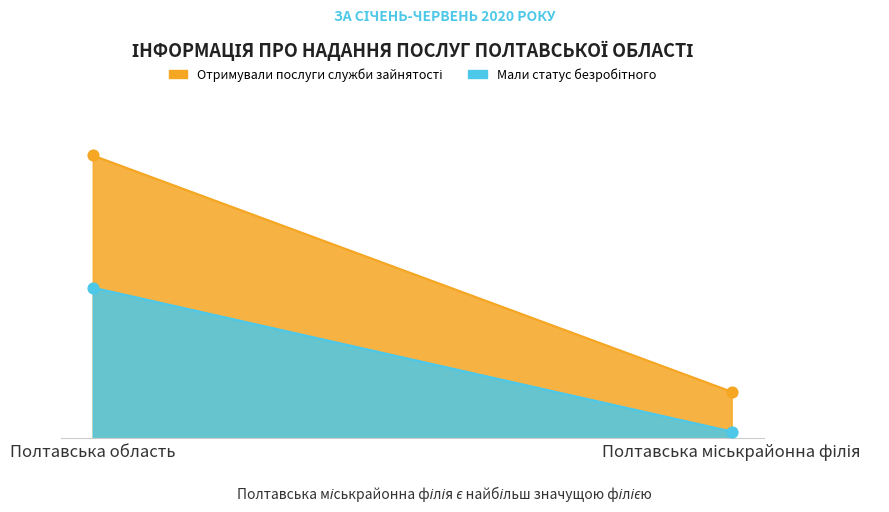

At which category is the sum across all series the highest?

Полтавська область